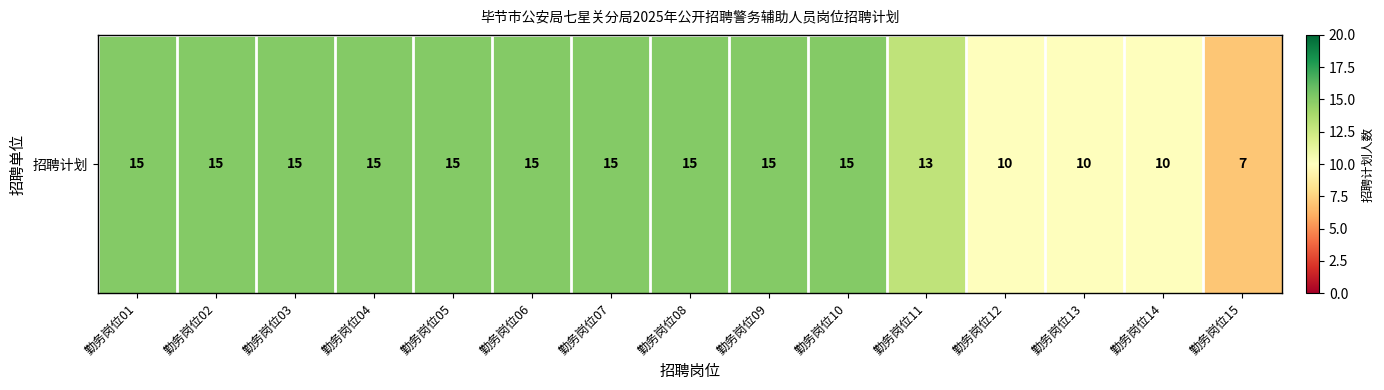

List the labels in order of value, largest first.

勤务岗位01, 勤务岗位02, 勤务岗位03, 勤务岗位04, 勤务岗位05, 勤务岗位06, 勤务岗位07, 勤务岗位08, 勤务岗位09, 勤务岗位10, 勤务岗位11, 勤务岗位12, 勤务岗位13, 勤务岗位14, 勤务岗位15